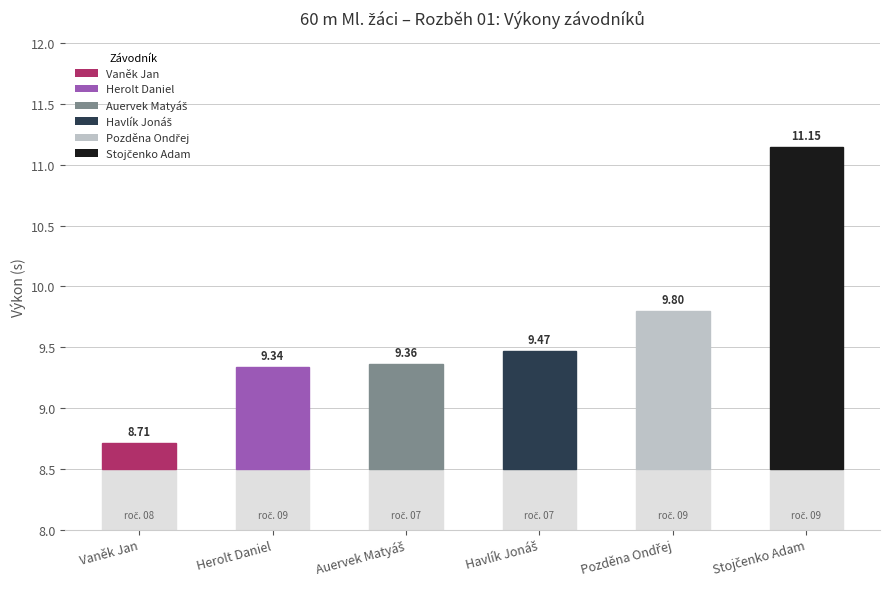

How many groups of bars are there?

6